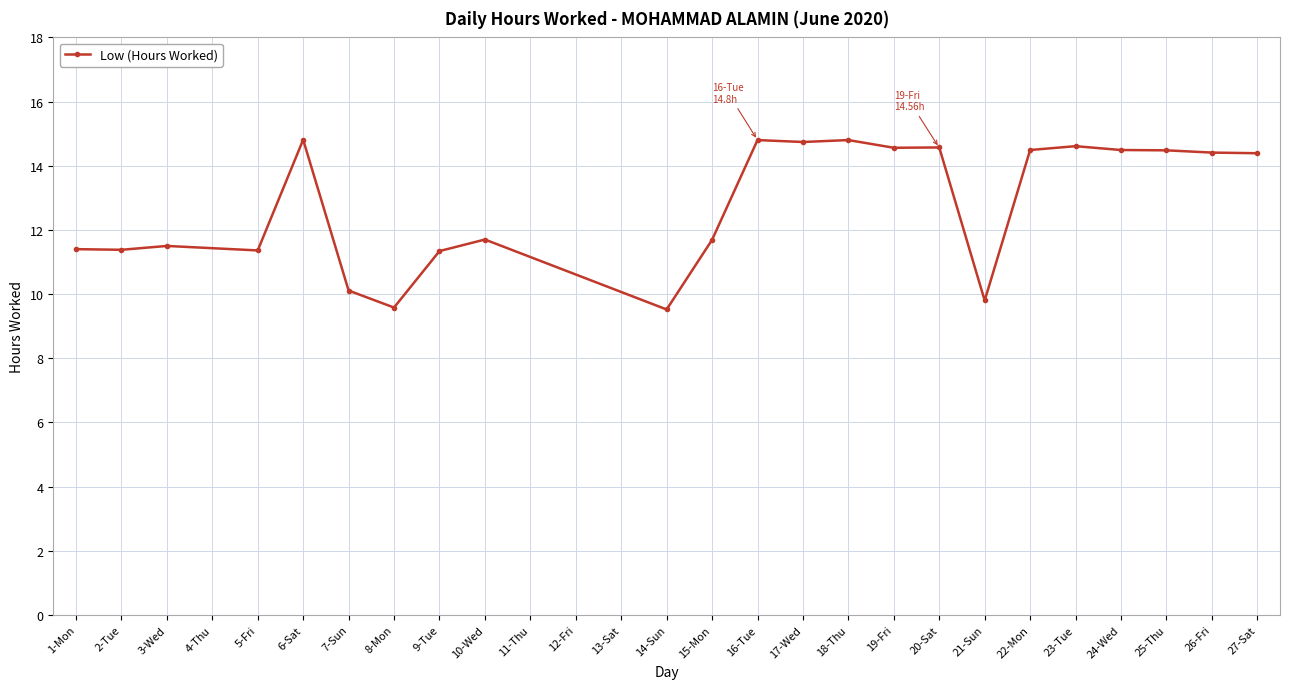

At which label does the data first exceed 14?

6-Sat